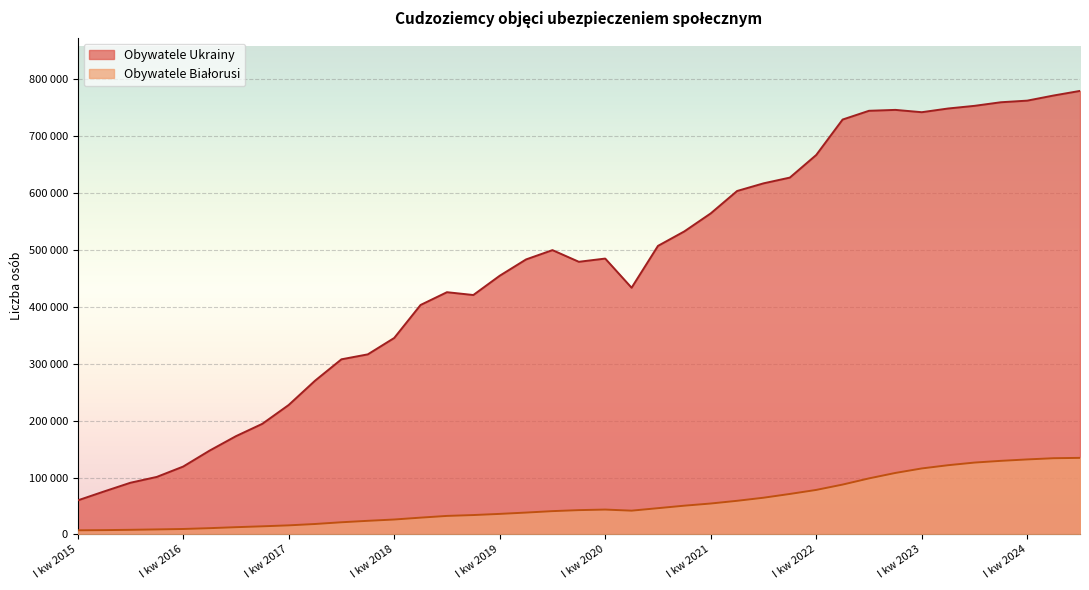

Reading left to right, what are all the values shown in this chart?

Obywatele Ukrainy: 59840	75597	90891	101150	119329	147320	172721	194418	227503	270219	307761	316474	345215	403239	425670	420723	454564	483266	499601	479113	484753	433497	507029	532503	564109	603481	616901	627028	666743	729002	744388	745980	741898	748407	753080	759387	762227	771248	779301
Obywatele Białorusi: 7344	7674	8208	8903	9661	11105	12835	14351	16040	18430	21472	24013	26306	29591	32632	34143	36173	38503	41029	42797	43767	41859	46222	50606	54405	59171	64573	71215	78294	87682	98538	108111	116021	121719	126344	129375	131878	133996	134605